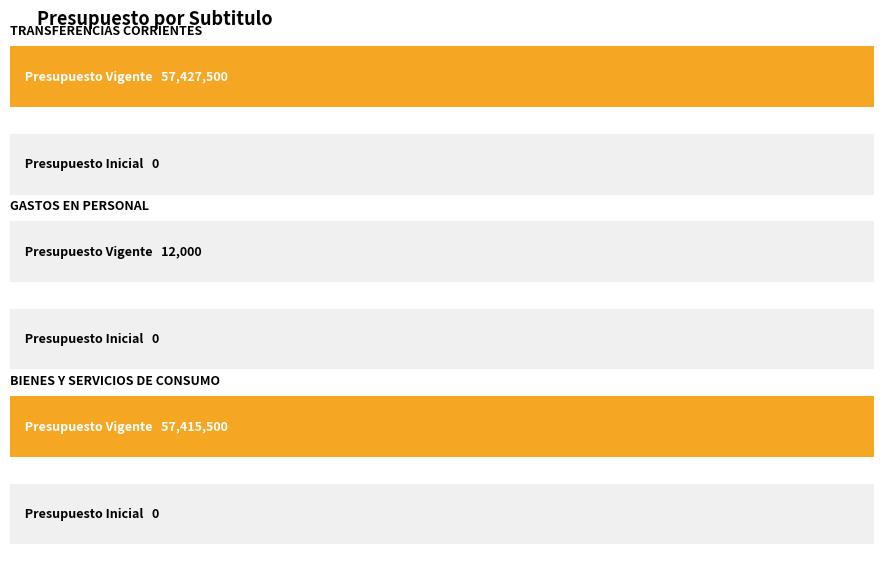

Which has a higher value, BIENES Y SERVICIOS DE CONSUMO or GASTOS EN PERSONAL?

BIENES Y SERVICIOS DE CONSUMO